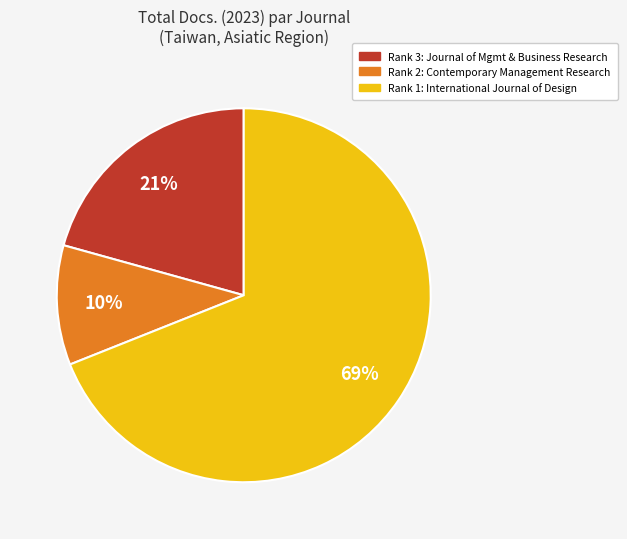

How many slices are in this pie chart?

3